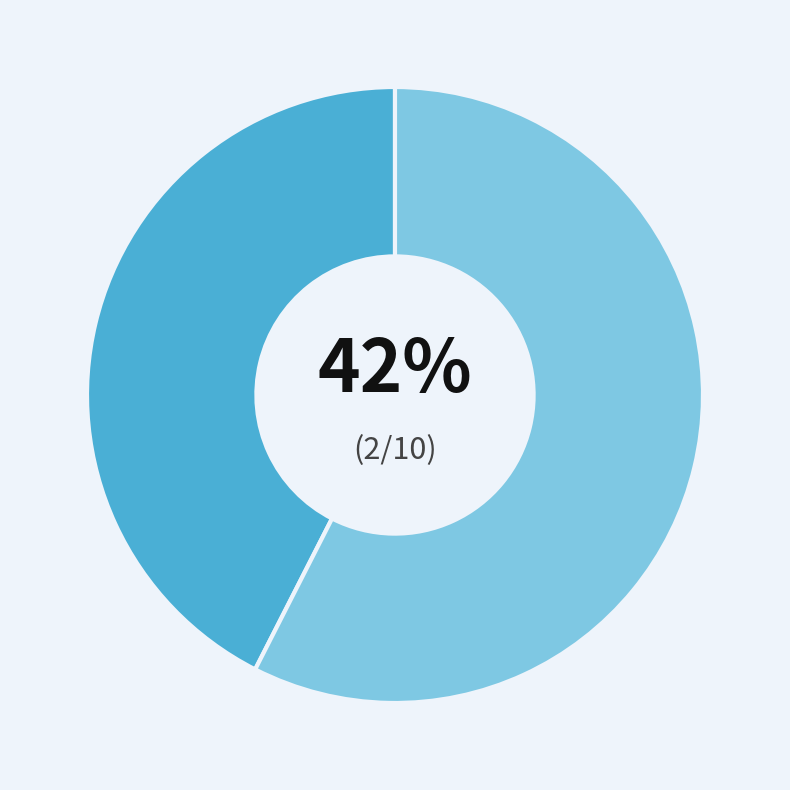

Is there a majority slice in this chart?

Yes